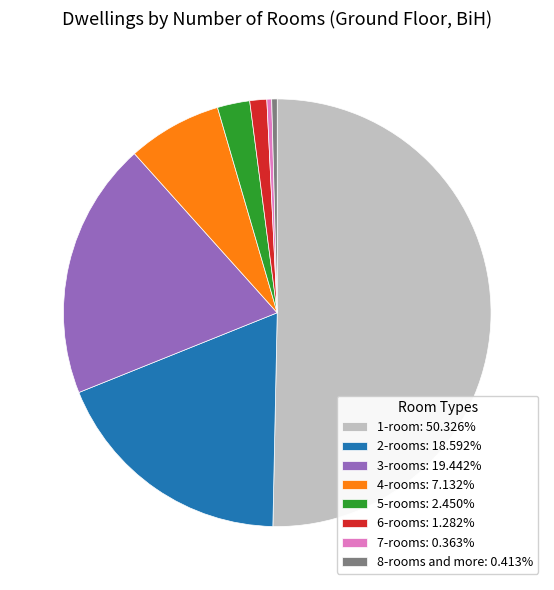

What is the ratio of the value at 3-rooms: 19.442% to the value at 8-rooms and more: 0.413%?

47.1